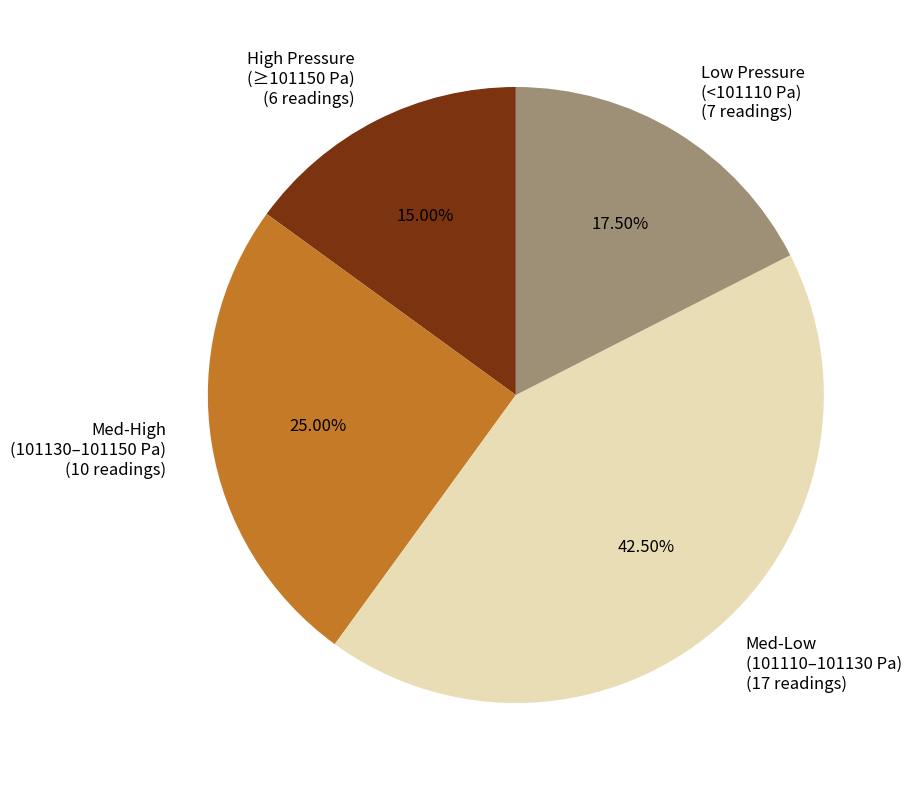

Approximately how many times larger is the value at Med-High (101130–101150 Pa) (10 readings) compared to Med-Low (101110–101130 Pa) (17 readings)?

0.6